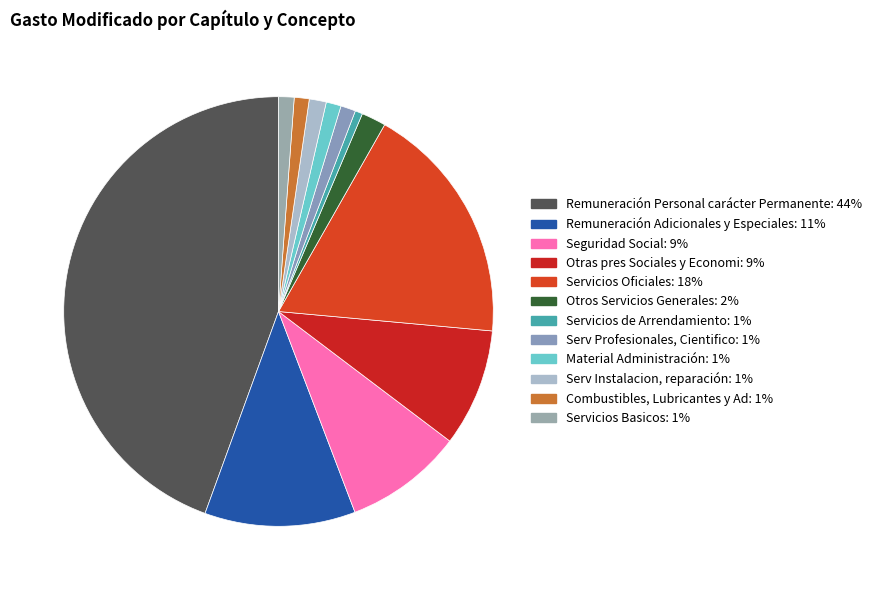

Between Servicios Basicos and Combustibles, Lubricantes y Ad, which is larger?

Servicios Basicos